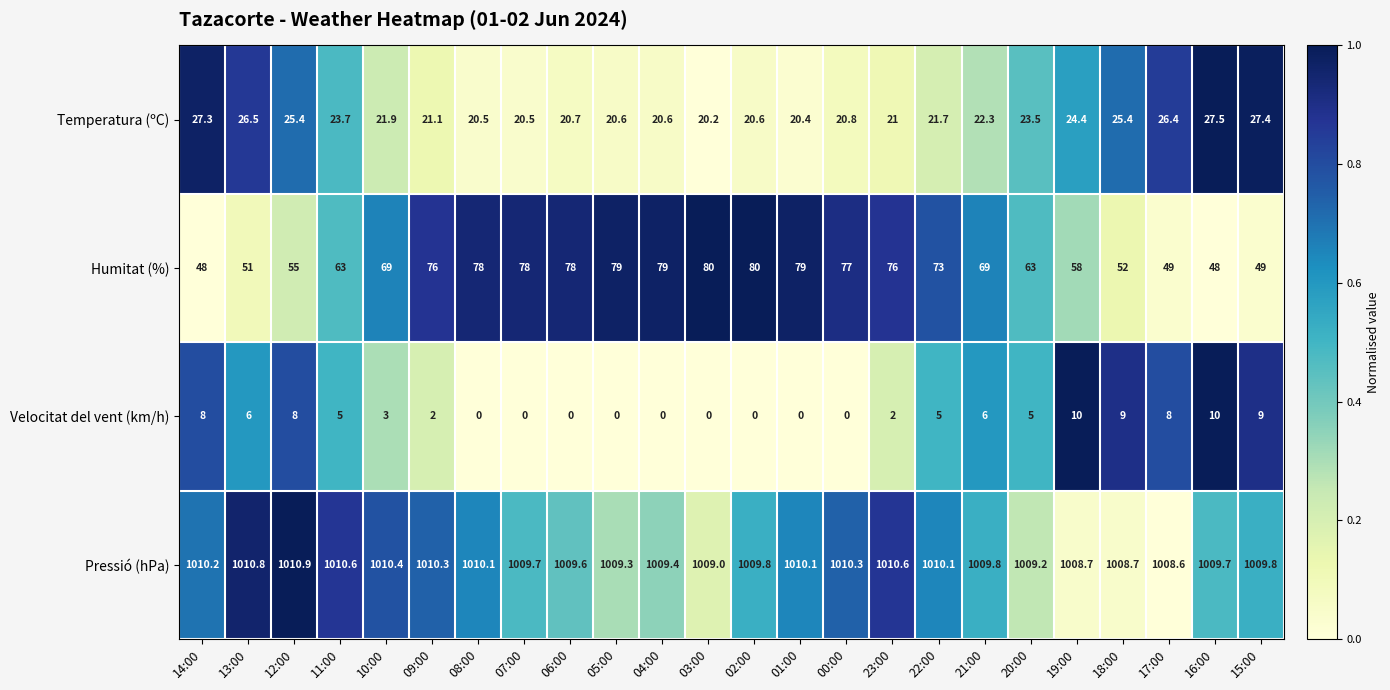

Which series changed the most between 10:00 and 05:00?

Humitat (%)